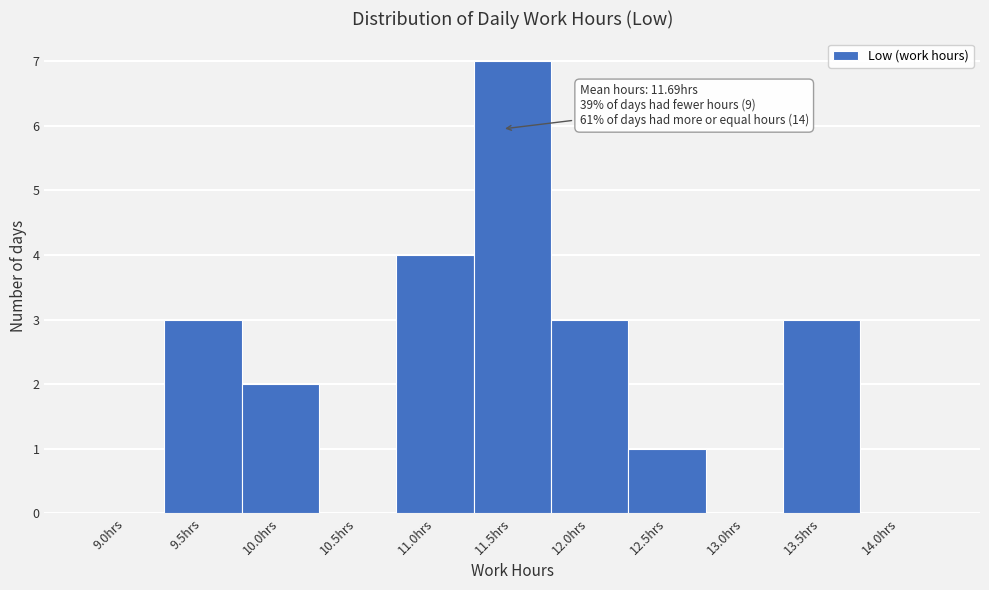

Reading right to left, transcribe all the data shown in this chart.

14.0hrs=0	13.5hrs=3	13.0hrs=0	12.5hrs=1	12.0hrs=3	11.5hrs=7	11.0hrs=4	10.5hrs=0	10.0hrs=2	9.5hrs=3	9.0hrs=0